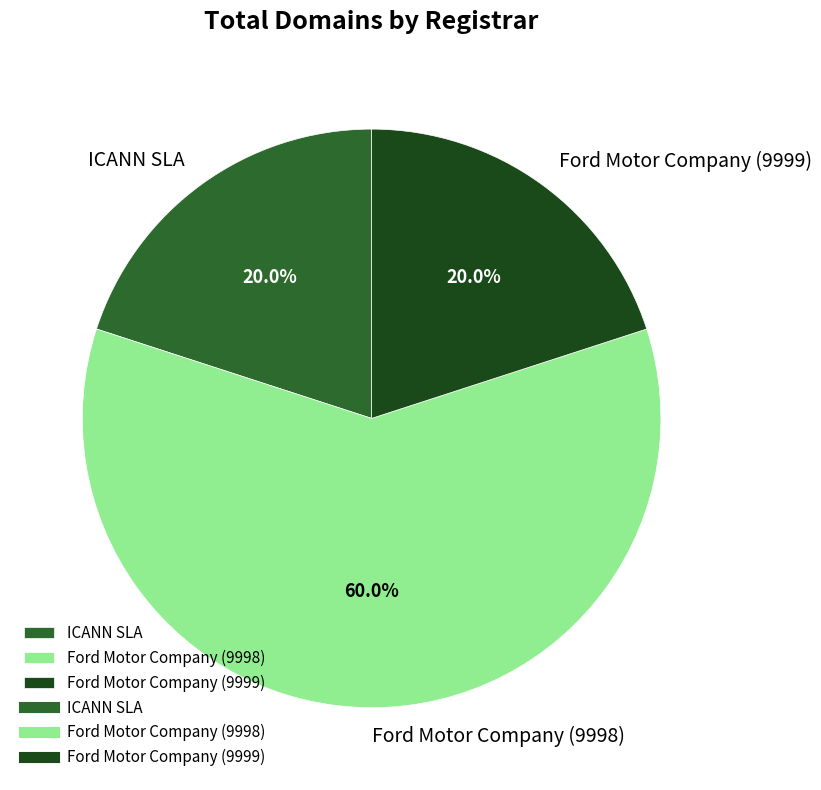

Which category has the biggest portion of the pie?

Ford Motor Company (9998)